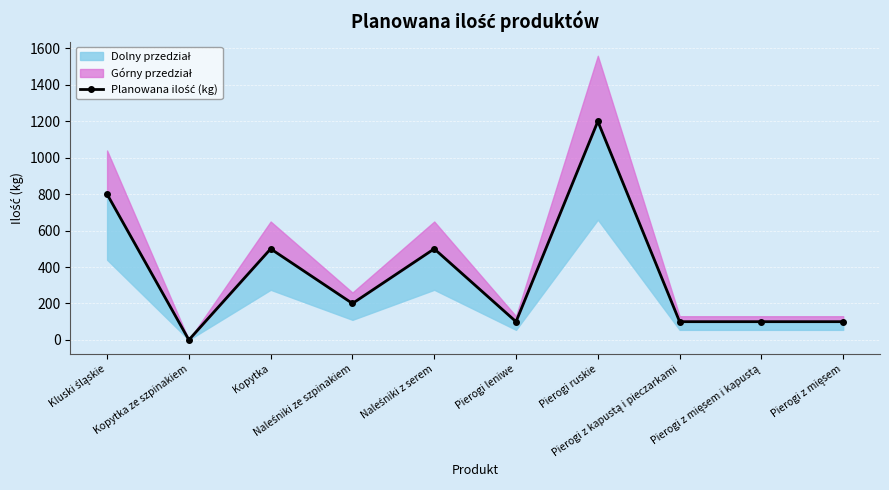

The value at Naleśniki z serem is 500. True or false?

True